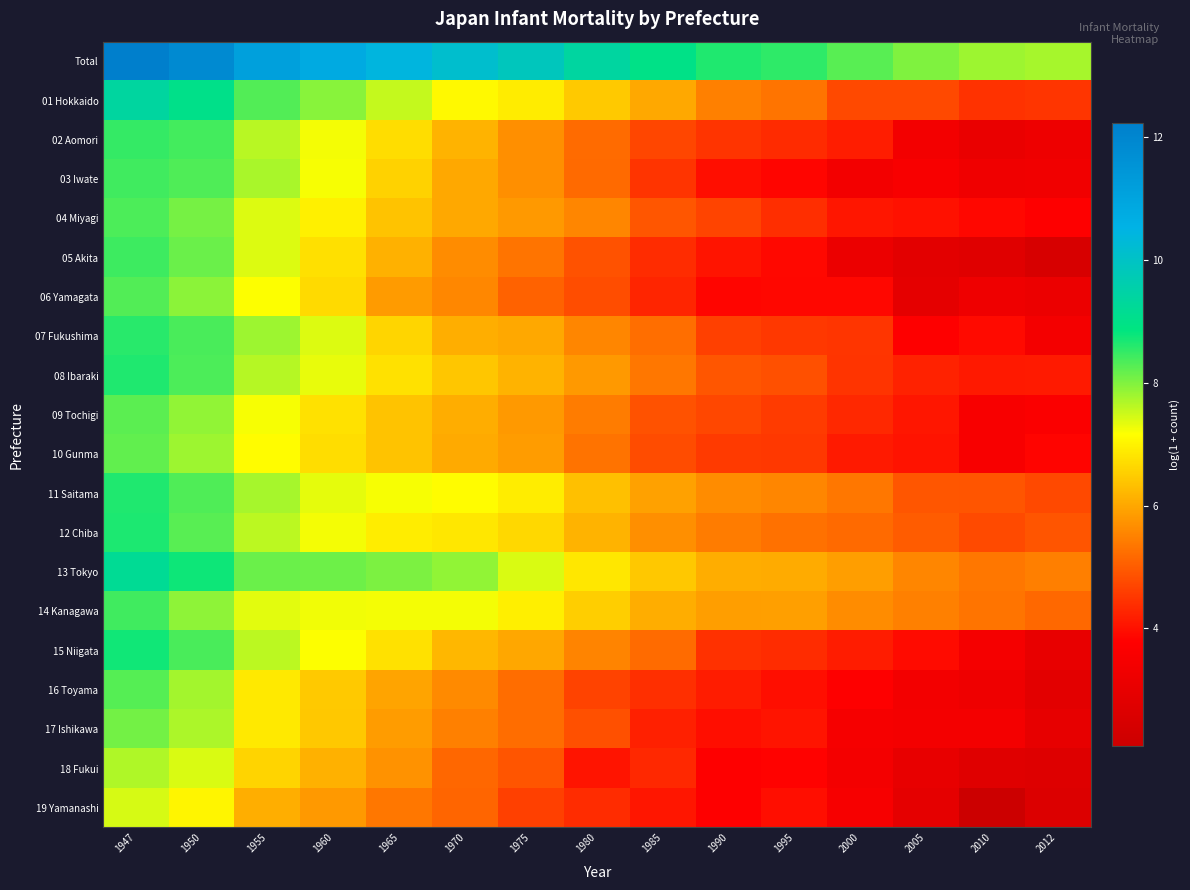

At 1947, list the series in order from largest to smallest.

Total, 01 Hokkaido, 13 Tokyo, 15 Niigata, 12 Chiba, 11 Saitama, 08 Ibaraki, 07 Fukushima, 02 Aomori, 05 Akita, 03 Iwate, 14 Kanagawa, 04 Miyagi, 06 Yamagata, 16 Toyama, 09 Tochigi, 10 Gunma, 17 Ishikawa, 18 Fukui, 19 Yamanashi